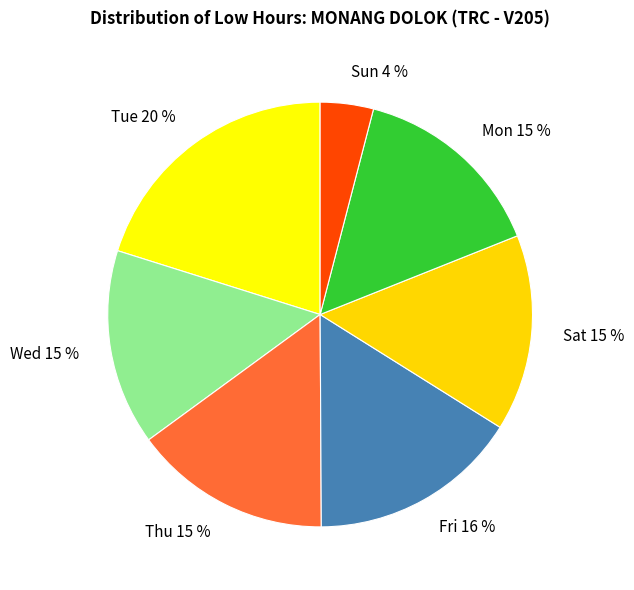

Combined, do Sat 15 % and Sun 4 % account for over 50%?

No